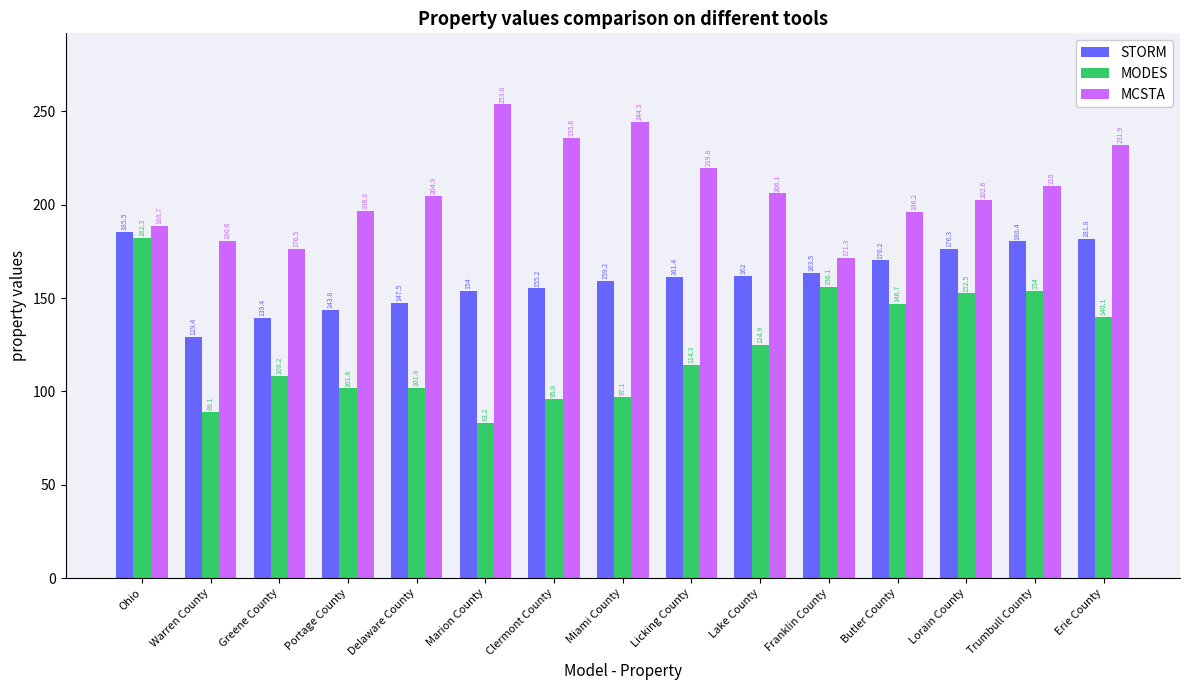

How many bars are there in total?

45